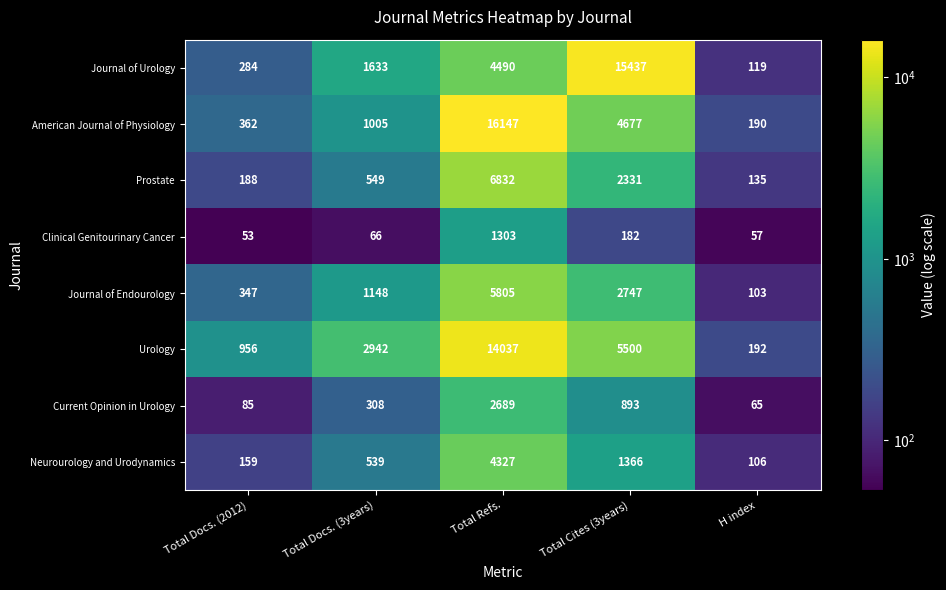

List the labels in order of American Journal of Physiology value, largest first.

Total Refs., Total Cites (3years), Total Docs. (3years), Total Docs. (2012), H index